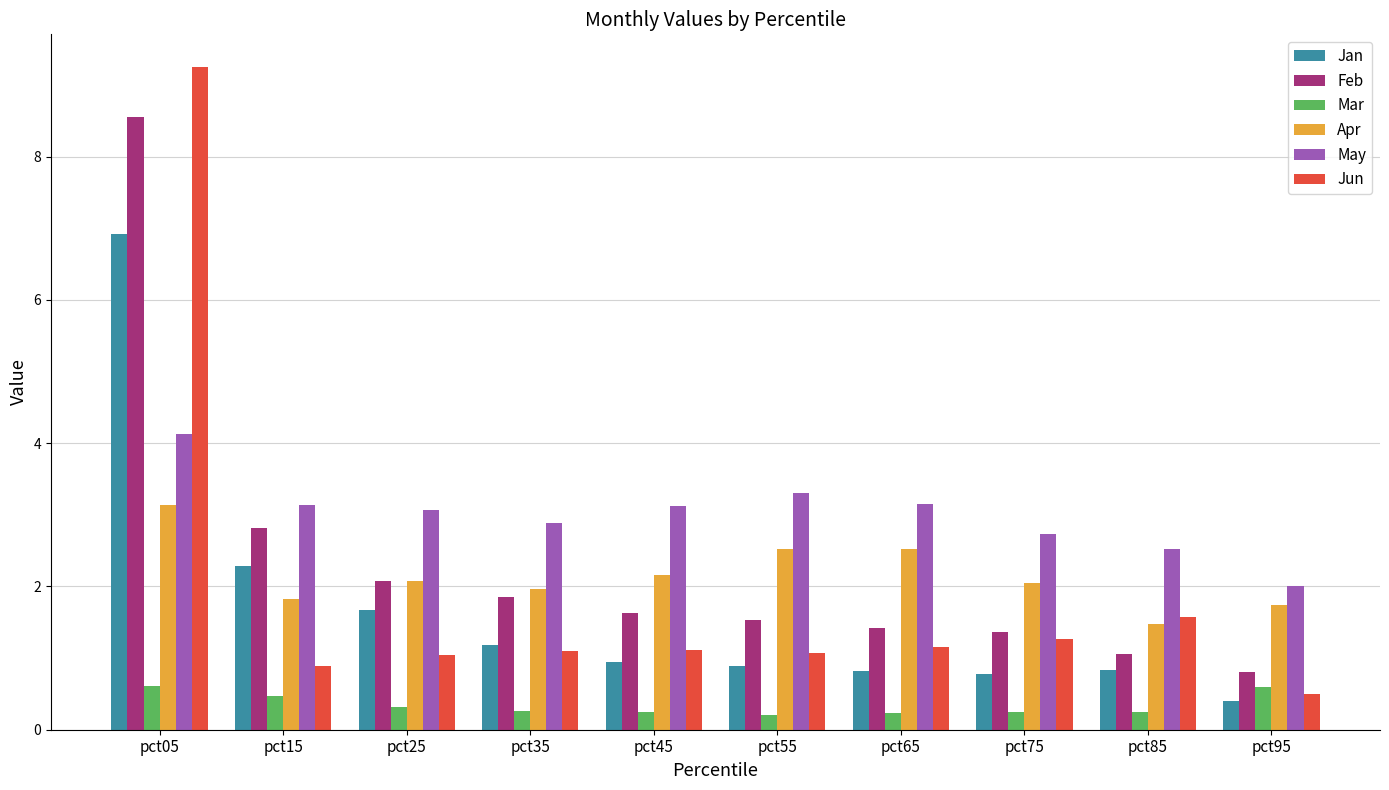

Is it true that Jun equals 1.0 at pct25?

True